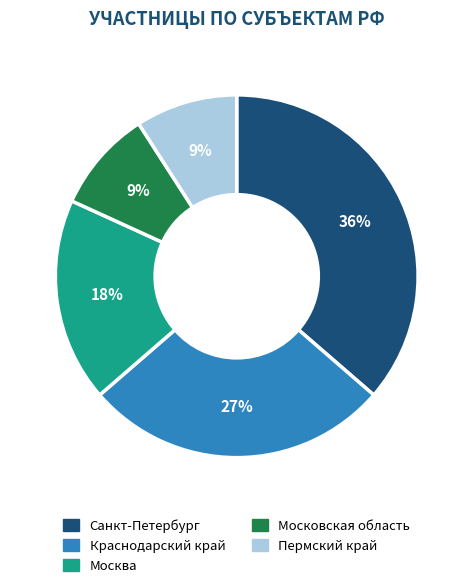

Combined, do Краснодарский край and Санкт-Петербург account for over 50%?

Yes